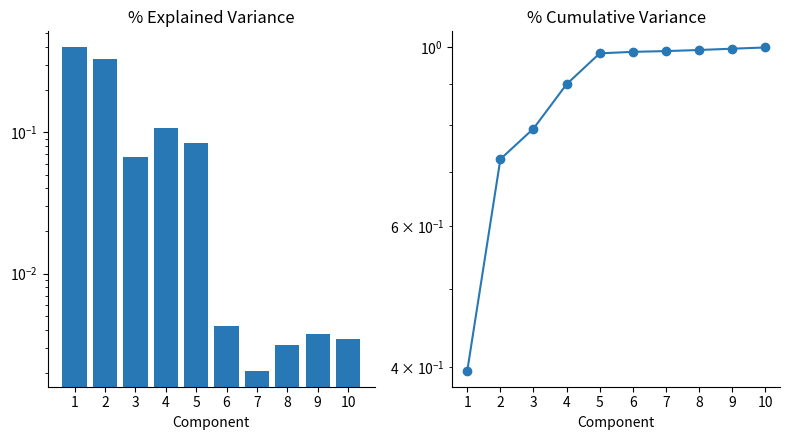

The Cumulative Variance series shows 1.0 at 8. True or false?

True